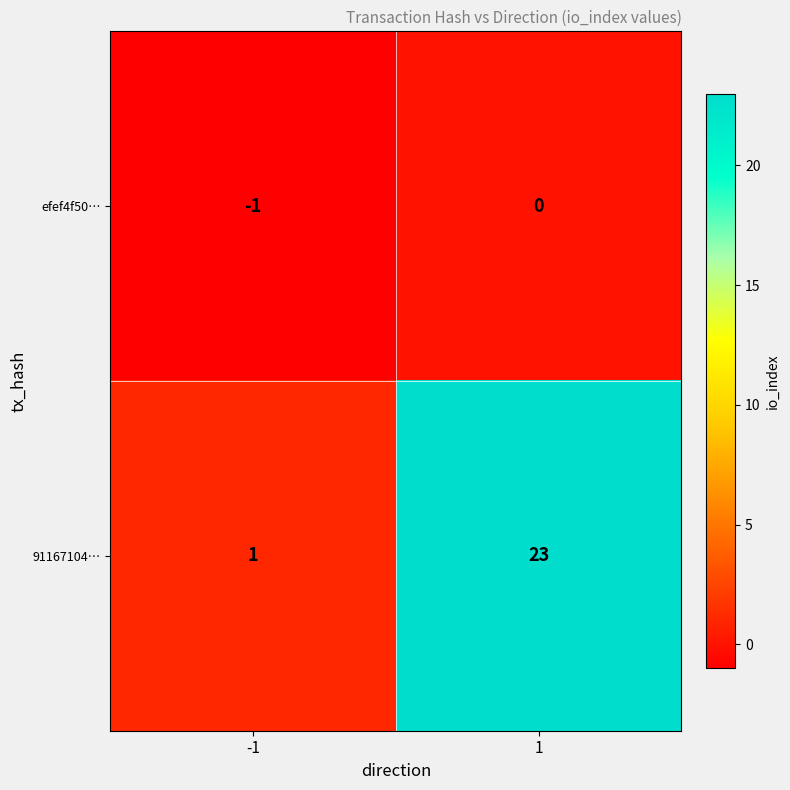

Which series has the largest total across all categories?

91167104…